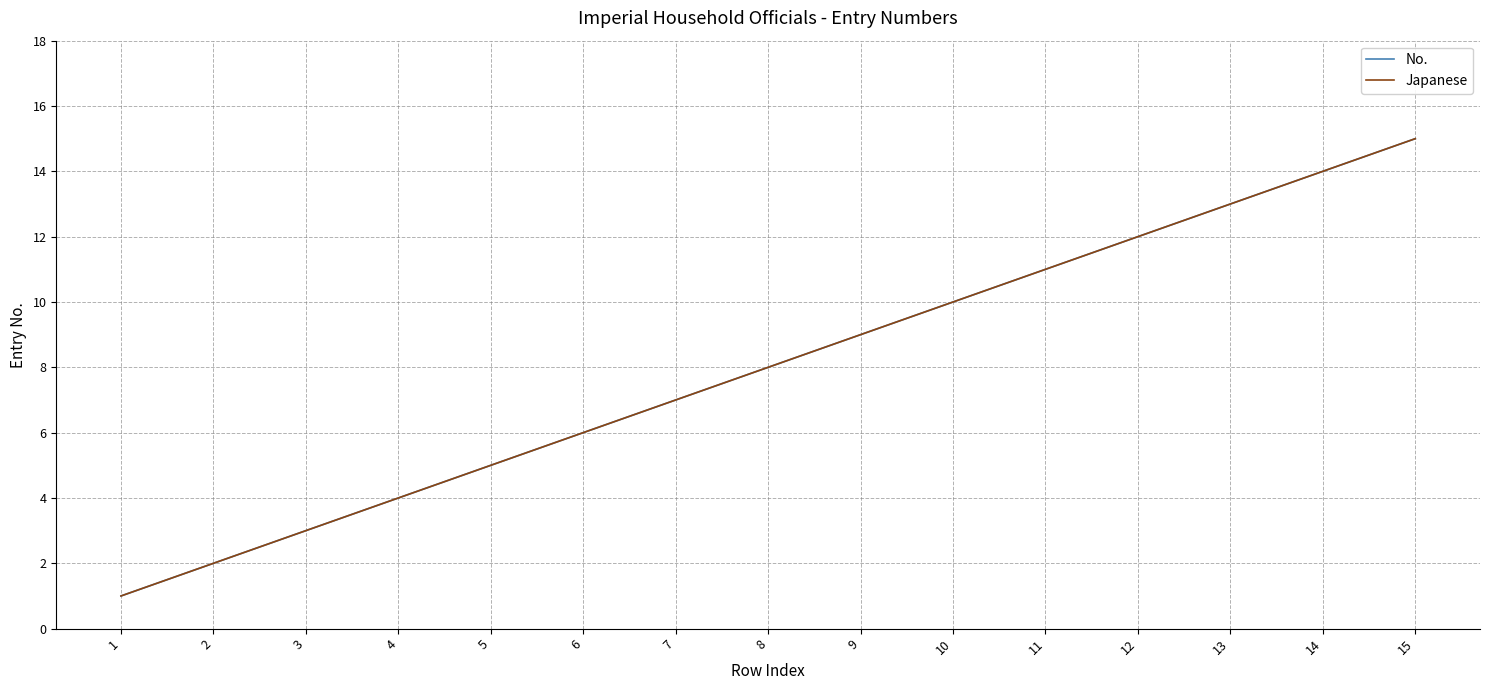

True or false: No. has a value of 13 at 13.

True